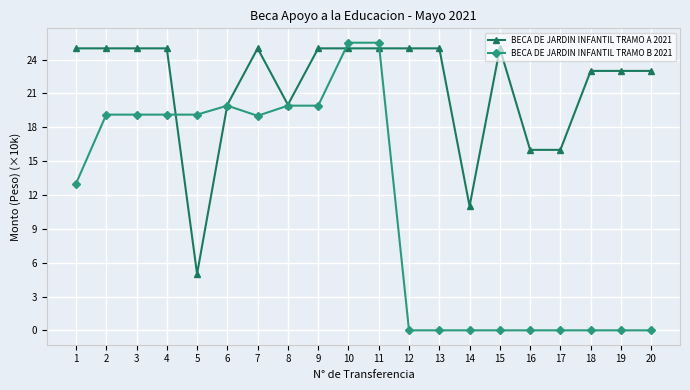

How many lines are shown in the chart?

2